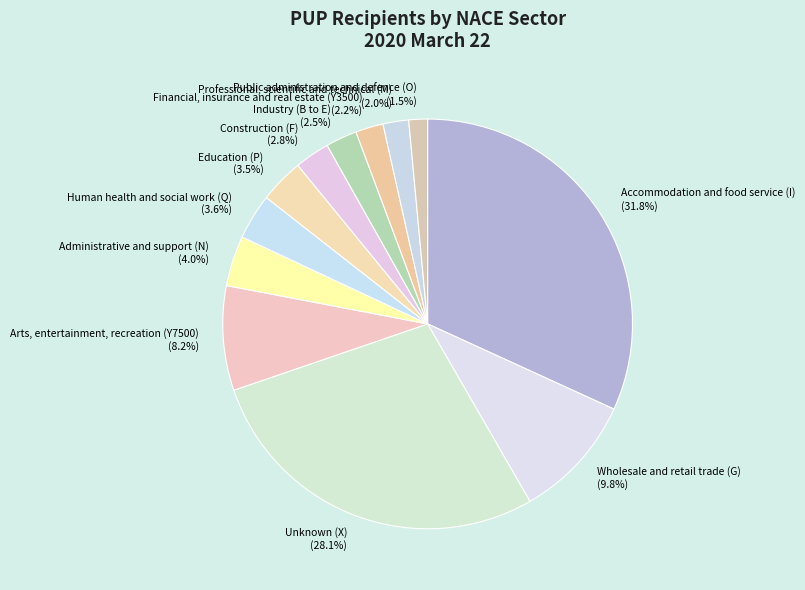

How many slices are in this pie chart?

12